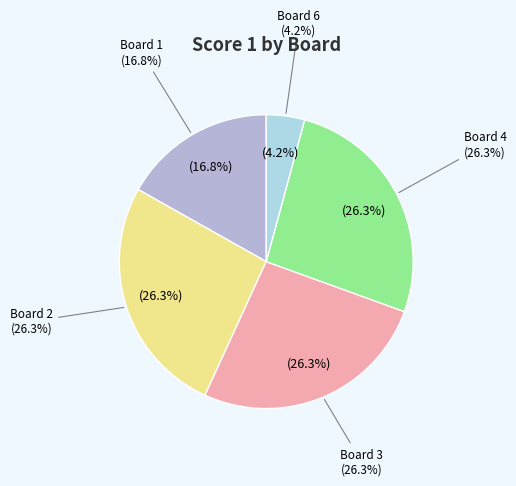

Is the sum of Board 2 and Board 1 greater than half?

No